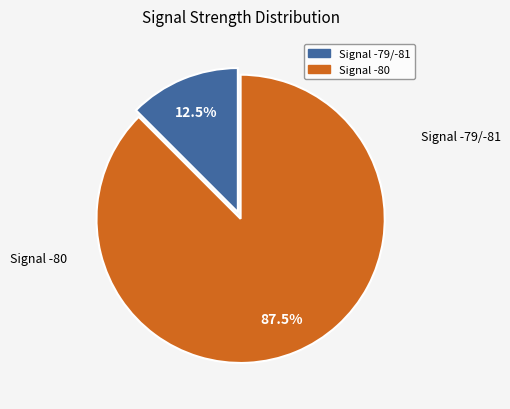

Is there any slice that represents more than half of the pie?

Yes